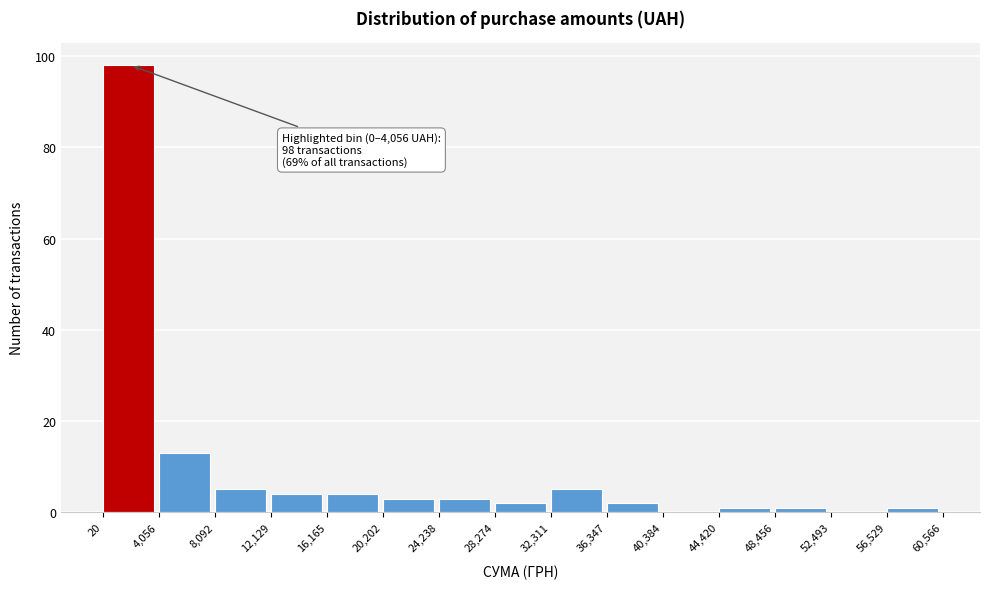

Which range on the x-axis has the tallest bar?

20 to 4,056